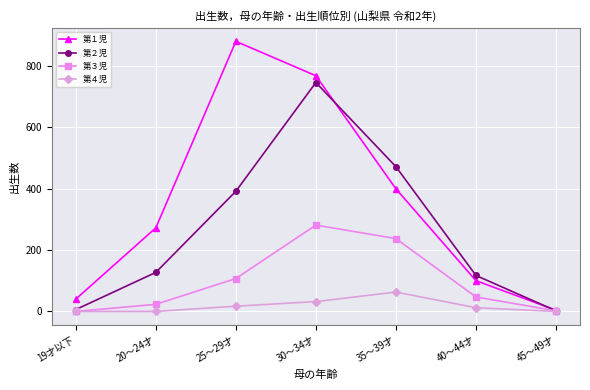

What is the label of the 3rd point from the left?

25～29才